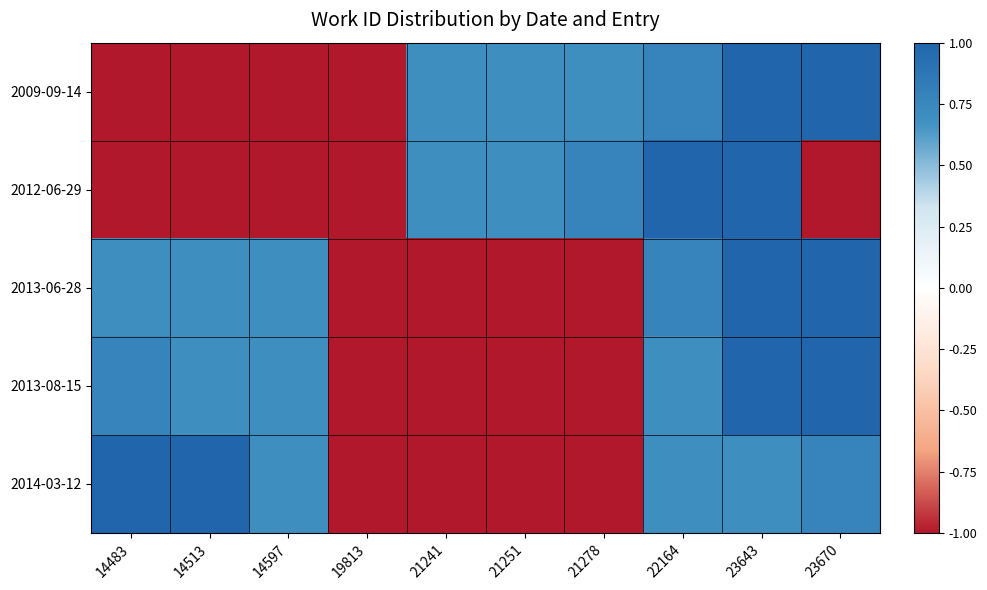

Between 22164 and 21251, which is larger?

22164